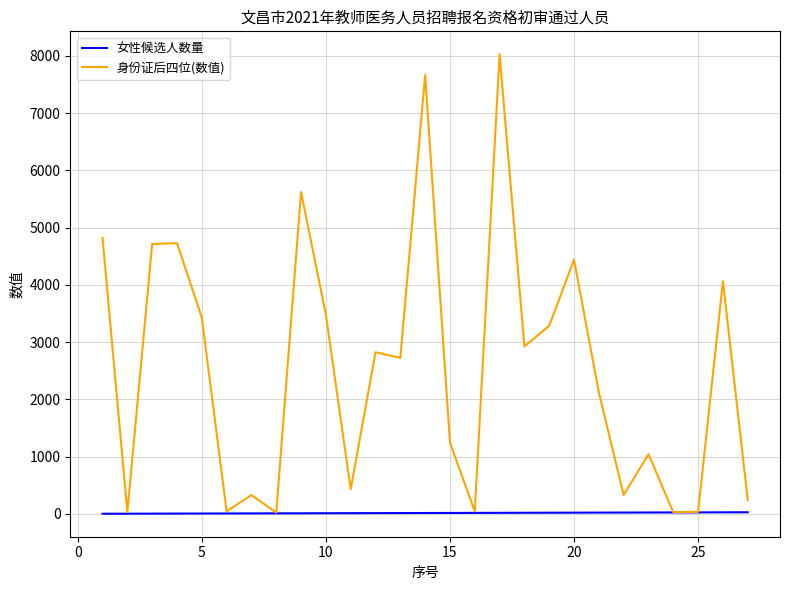

Is this an area chart (filled region under the line)?

No